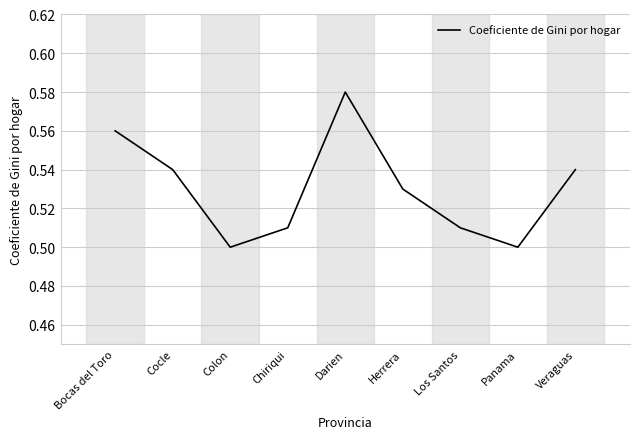

Is it true that the value at Panama is 0.5?

True